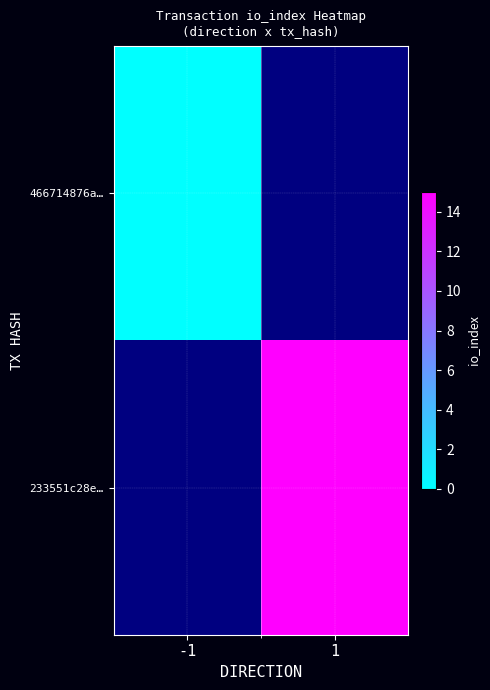

Rank the series at -1 from highest to lowest value.

466714876a…, 233551c28e…